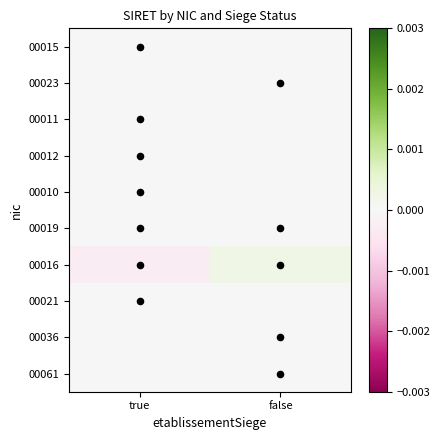

Which series has the widest spread of values?

00016